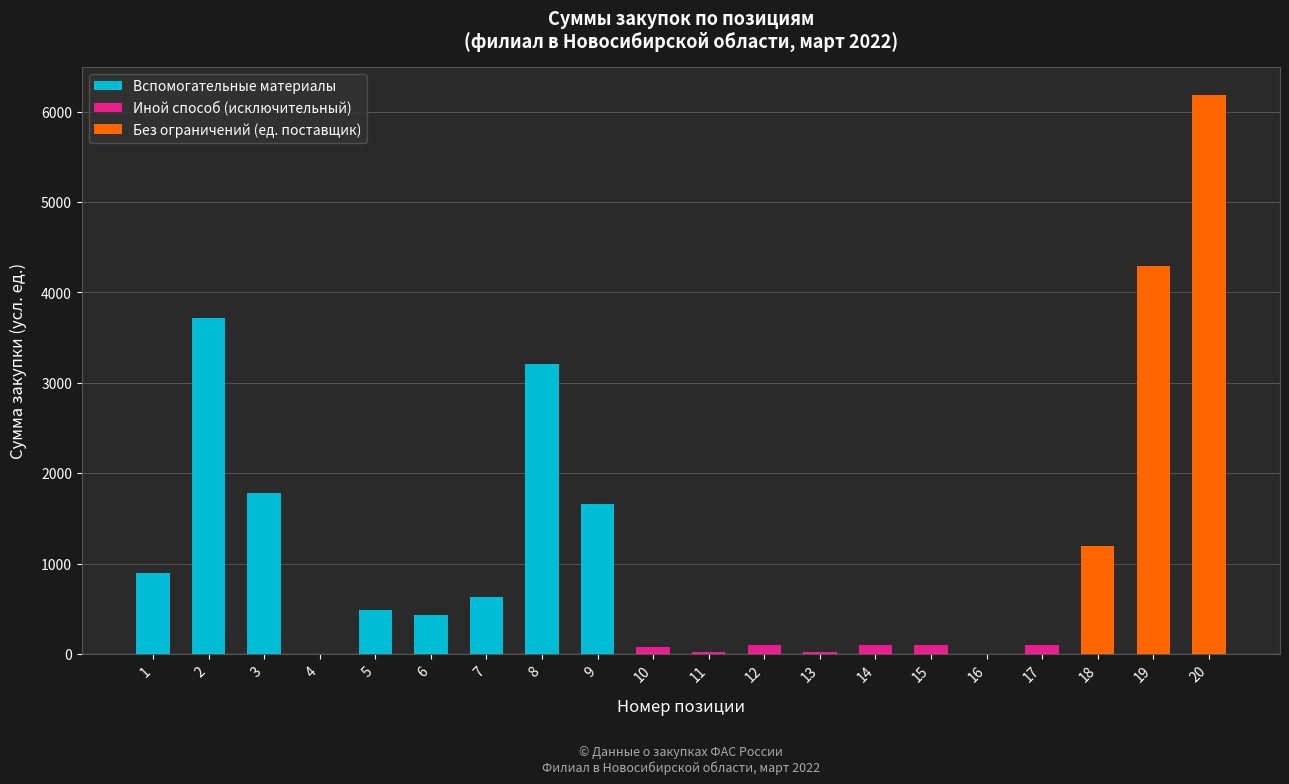

True or false: Вспомогательные материалы has a value of 0.0 at 12.

True